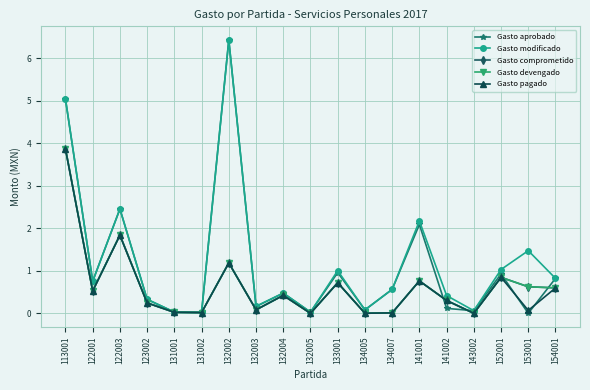

At which category is the sum across all series the highest?

113001